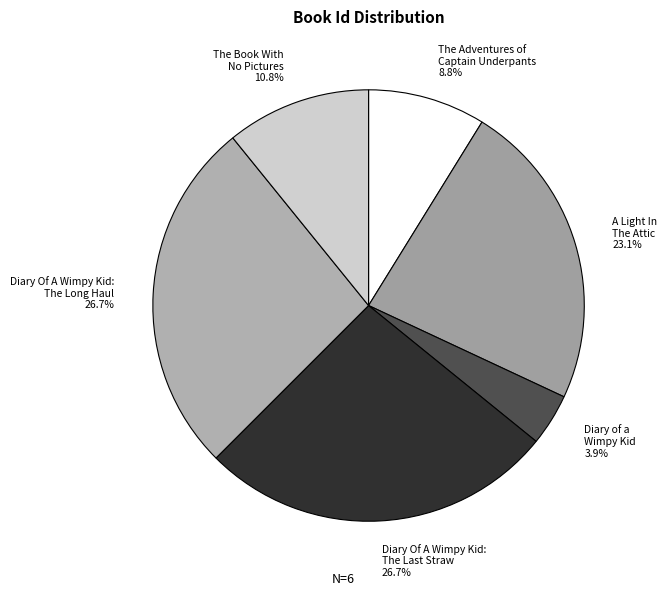

Count the number of slices in the pie.

6